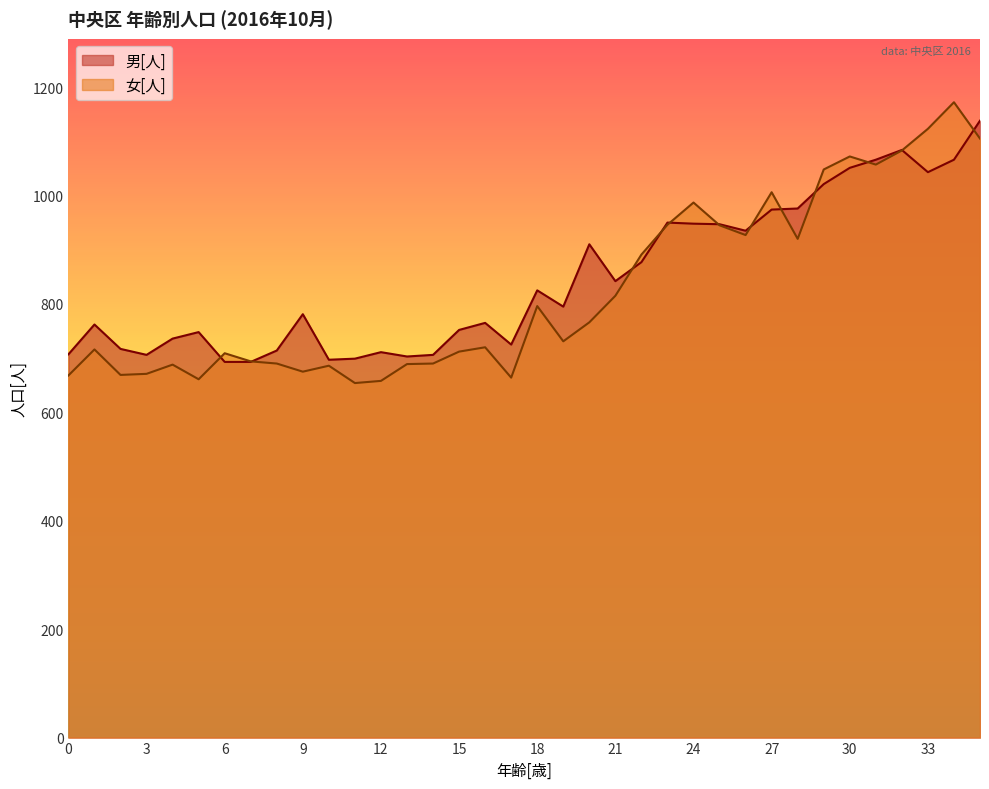

Is the value of 男[人] at 20 greater than the value of 女[人] at 29?

No